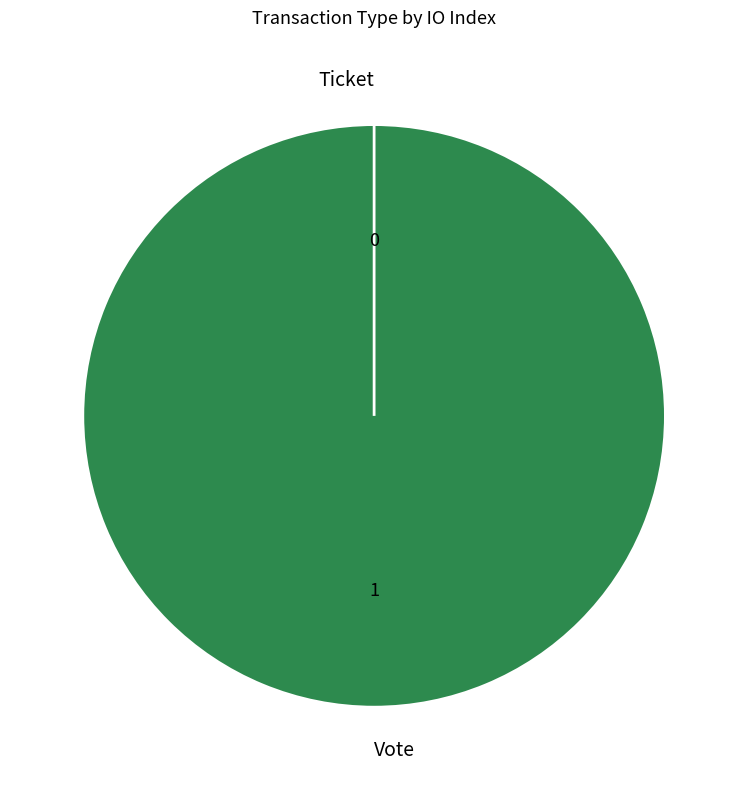

Rank the categories by value from lowest to highest.

Ticket, Vote